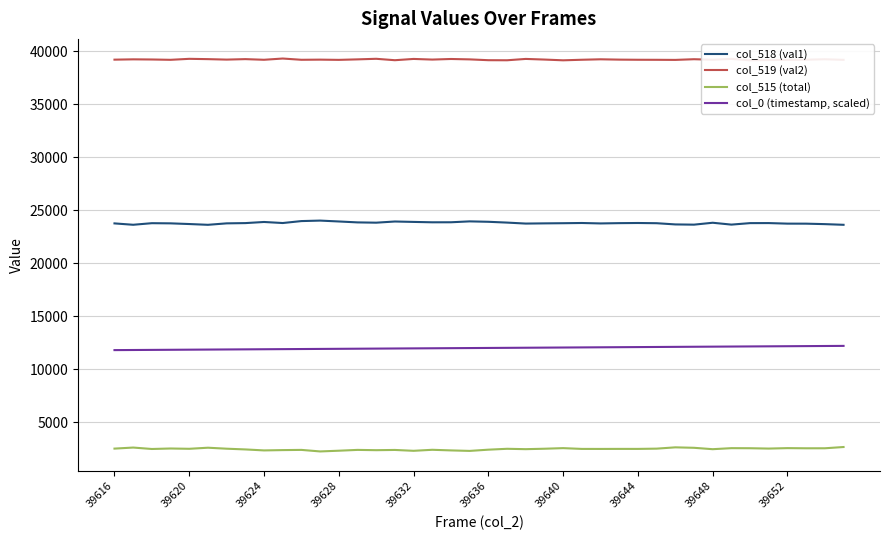

Which series has the largest total across all categories?

col_519 (val2)